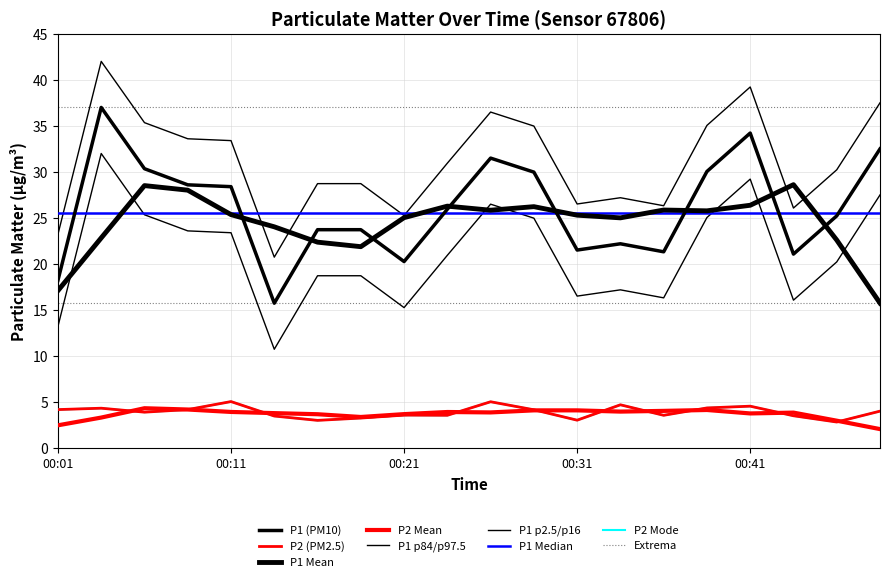

Reading left to right, list all the values displayed in this chart.

P1: 18.2	37.0	30.4	28.6	28.4	15.8	23.7	23.7	20.3	25.9	31.5	30.0	21.5	22.2	21.3	30.1	34.2	21.1	25.2	32.5
P2: 4.2	4.3	3.9	4.2	5.1	3.5	3.0	3.3	3.6	3.6	5.0	4.2	3.0	4.7	3.6	4.4	4.6	3.5	2.9	4.0